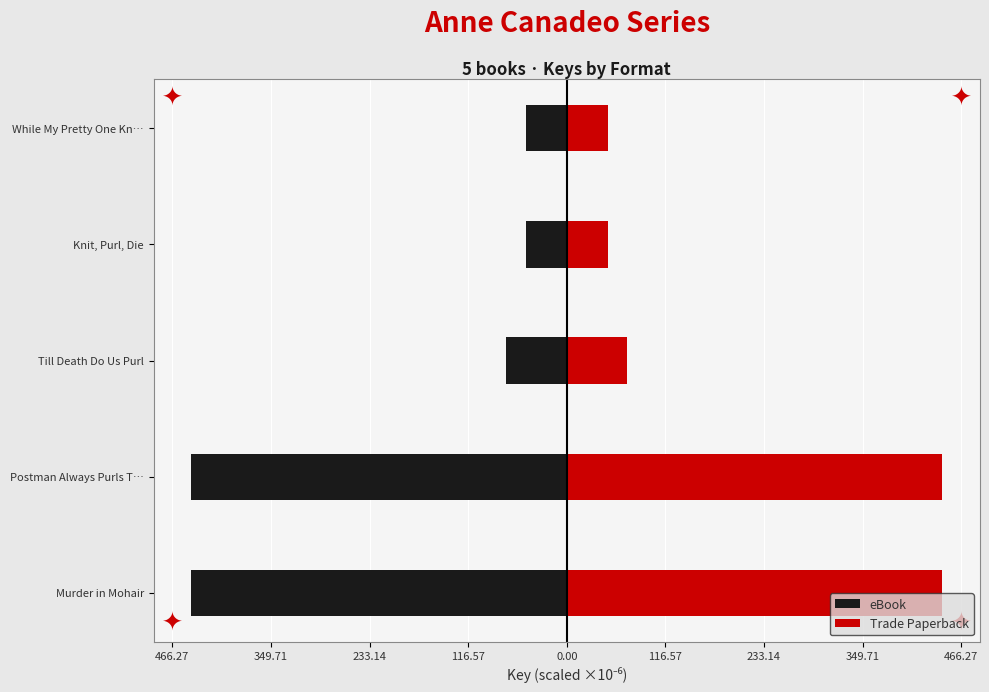

At Postman Always Purls T…, list the series in order from largest to smallest.

Trade Paperback, eBook